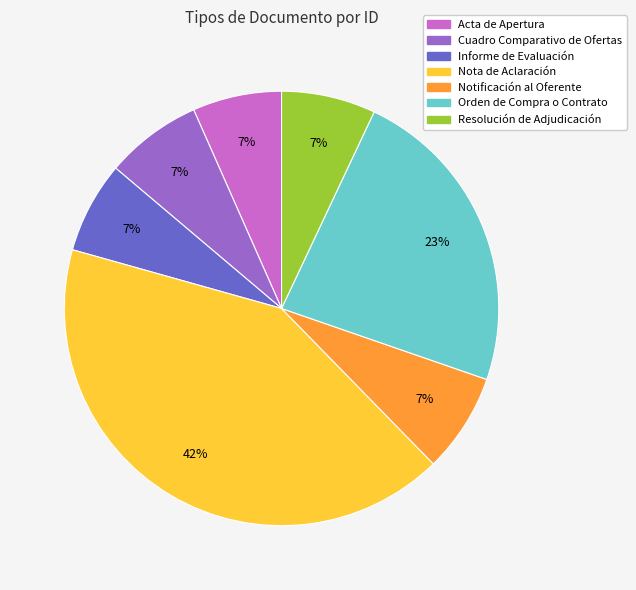

Is the sum of Cuadro Comparativo de Ofertas and Notificación al Oferente greater than half?

No